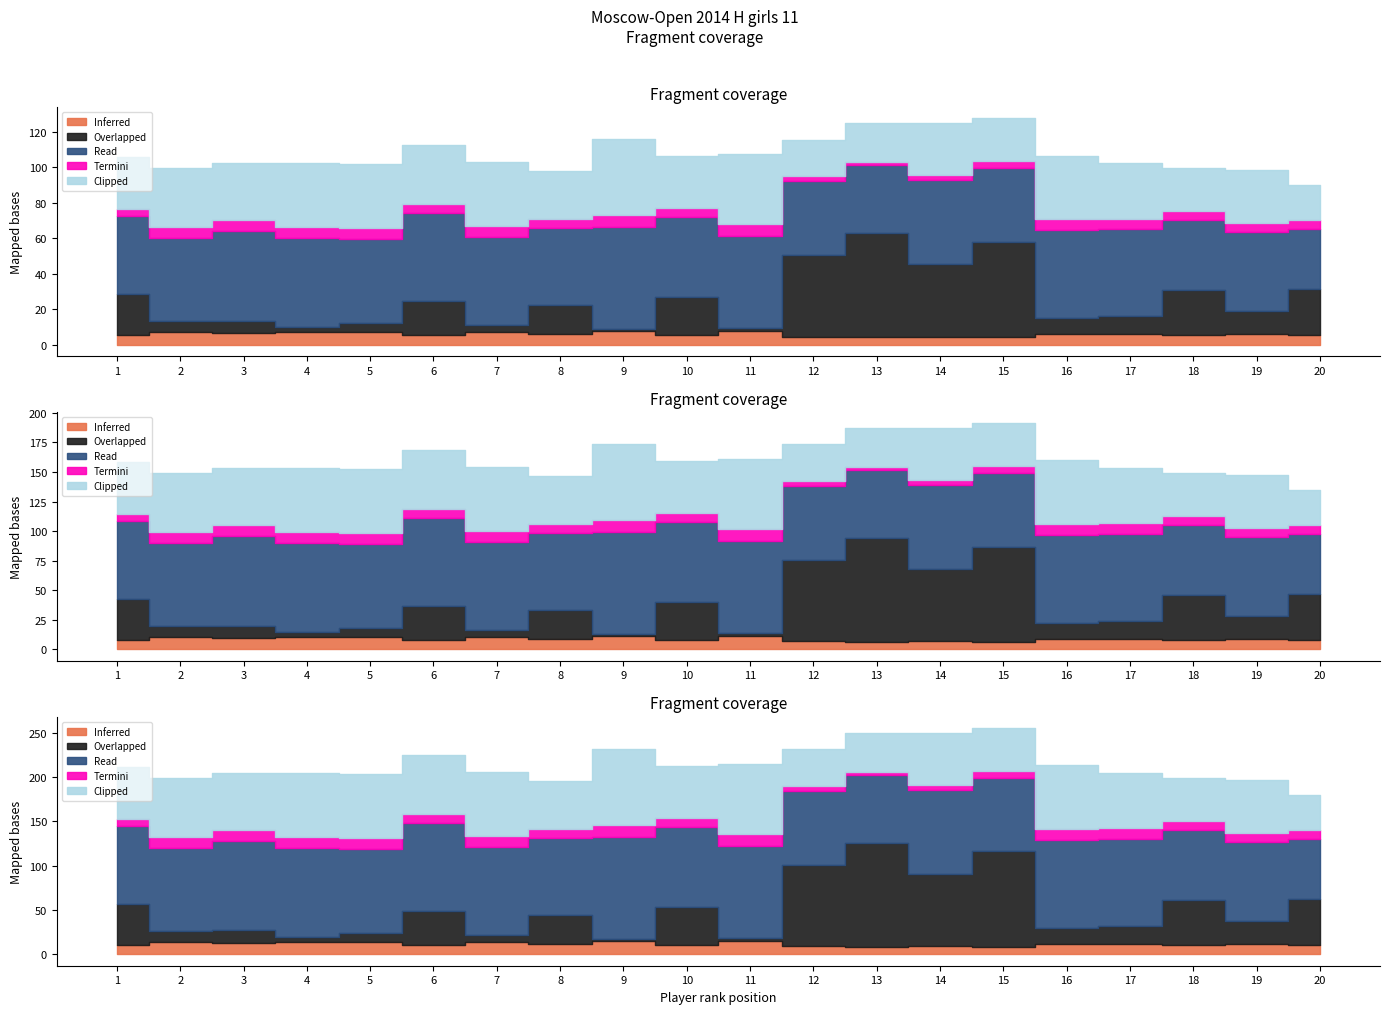

Where does the Clipped series first go above 31?

2